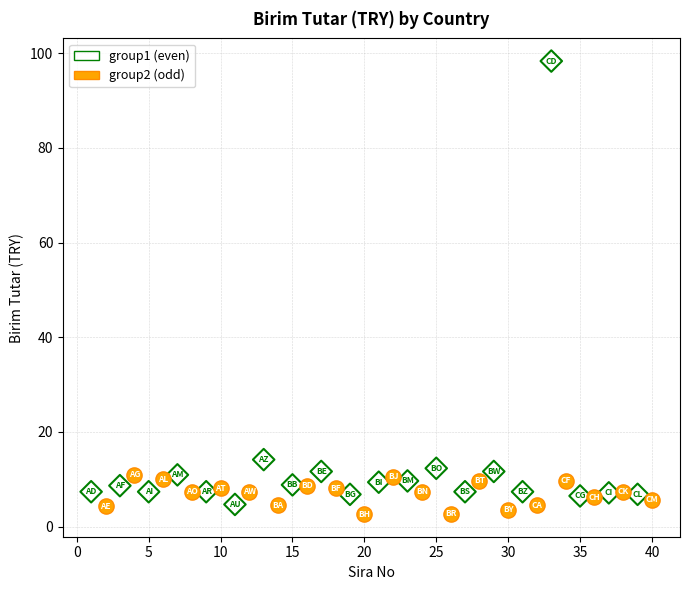

Which series reaches the maximum Y coordinate?

group1 (even)